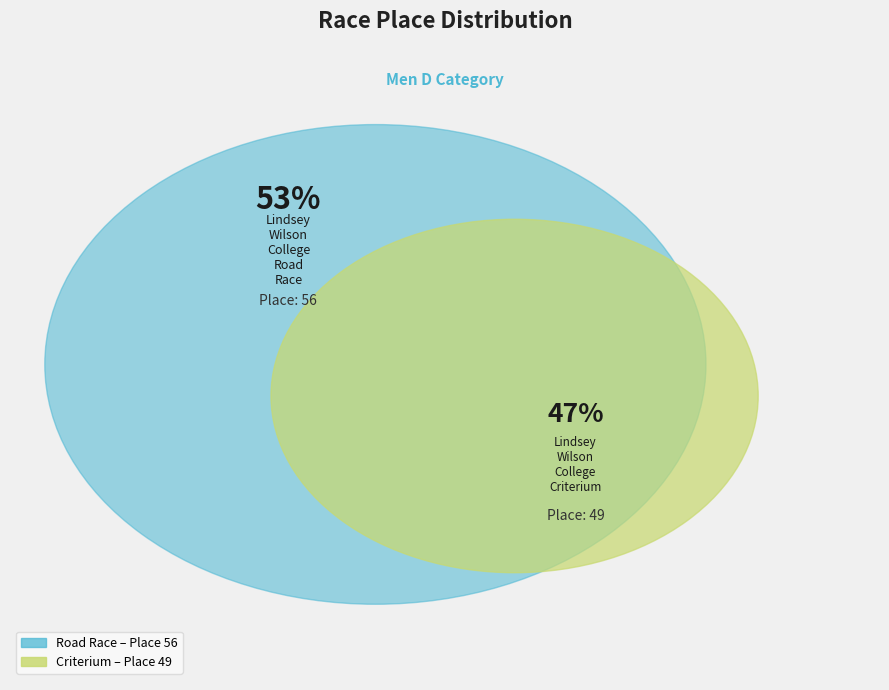

Which slice is the smallest?

Lindsey Wilson College Criterium